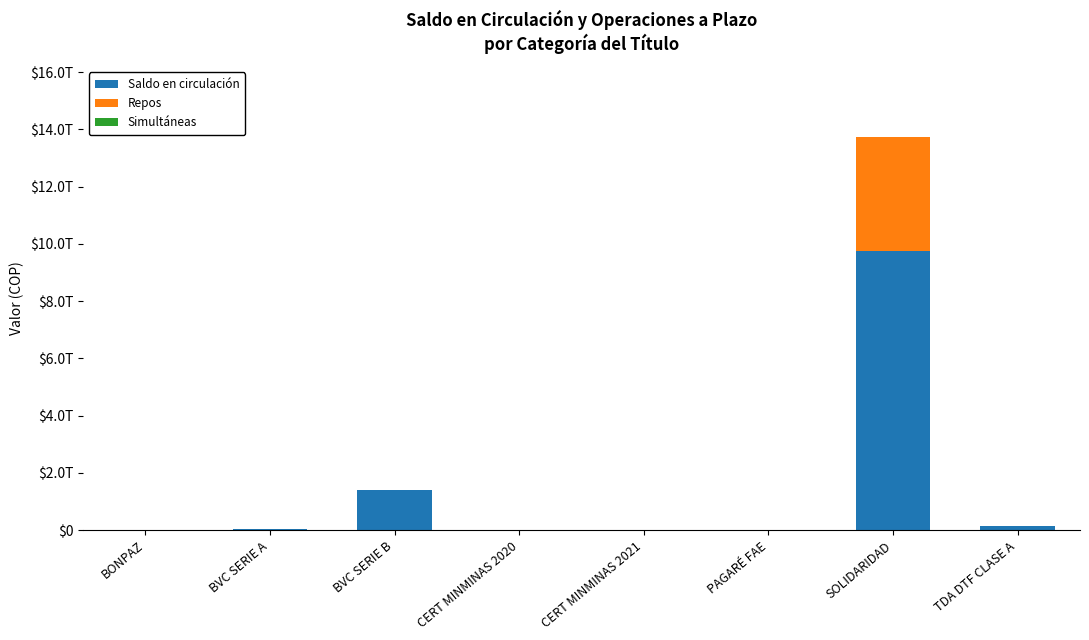

Rank the series by their average value, from lowest to highest.

Simultáneas, Repos, Saldo en circulación